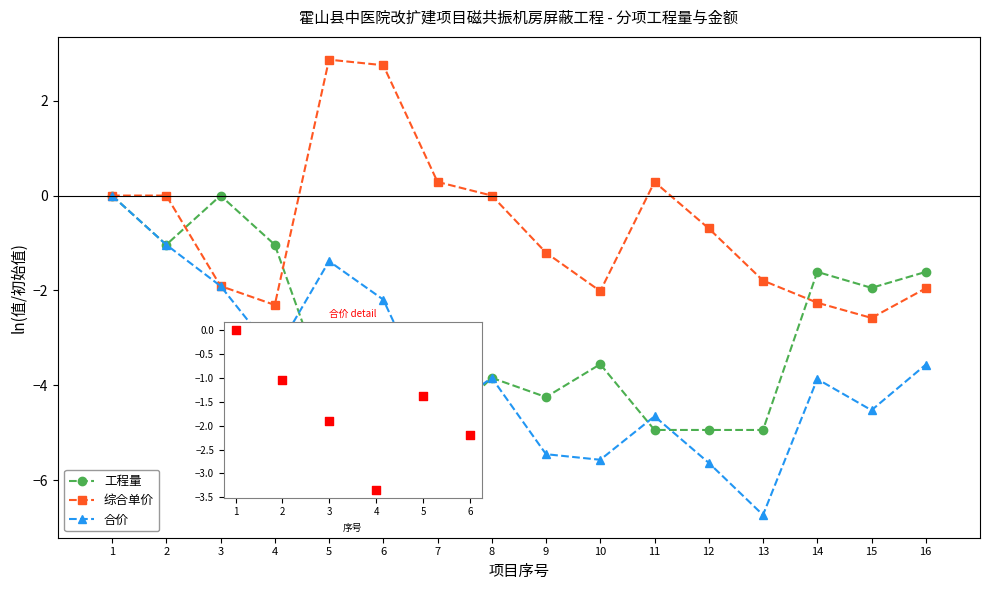

What is the total value across all series at 2?

-2.1